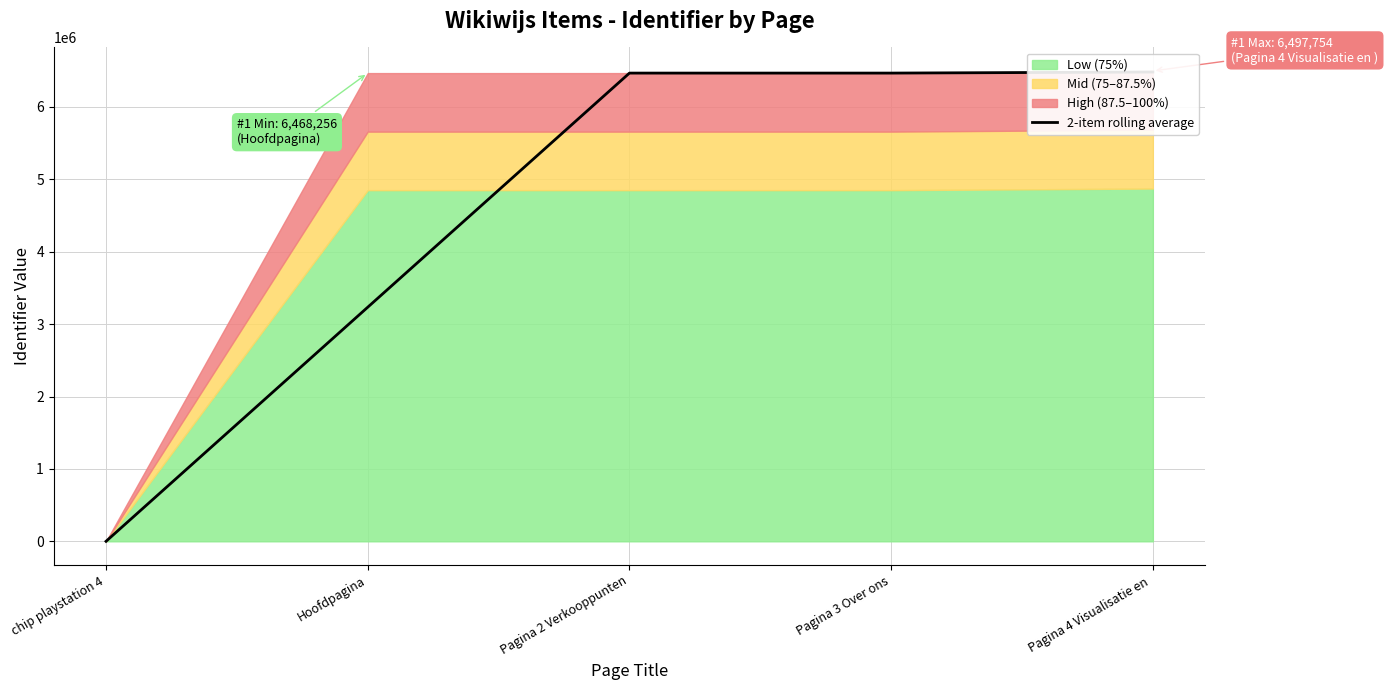

Rank the categories by value from highest to lowest.

Pagina 4 Visualisatie en , Pagina 3 Over ons, Pagina 2 Verkooppunten, Hoofdpagina, chip playstation 4